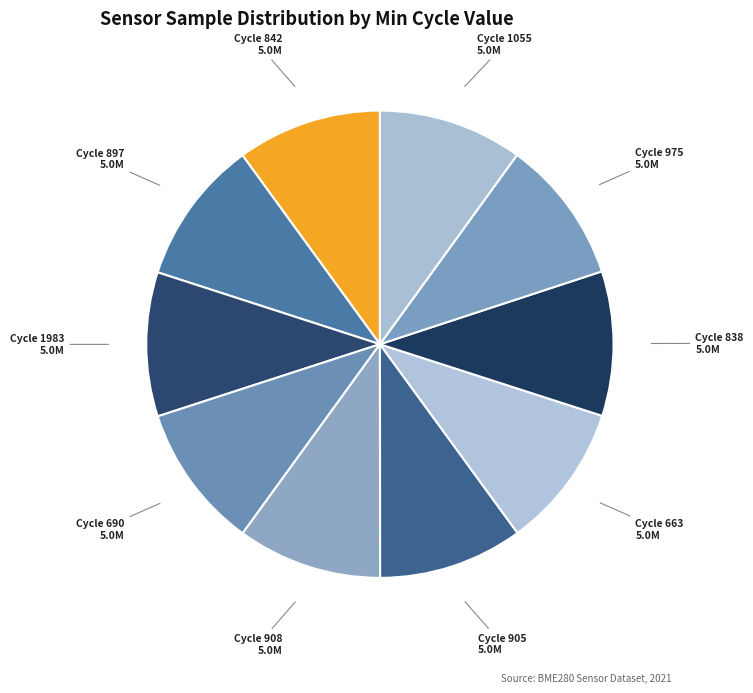

The Cycle 663 slice represents 1% of the pie. True or false?

False